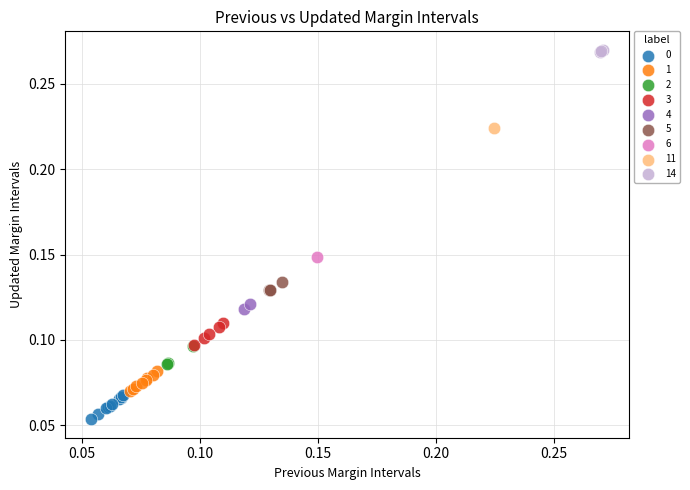

What are all the series names shown in the legend?

0, 1, 2, 3, 4, 5, 6, 11, 14